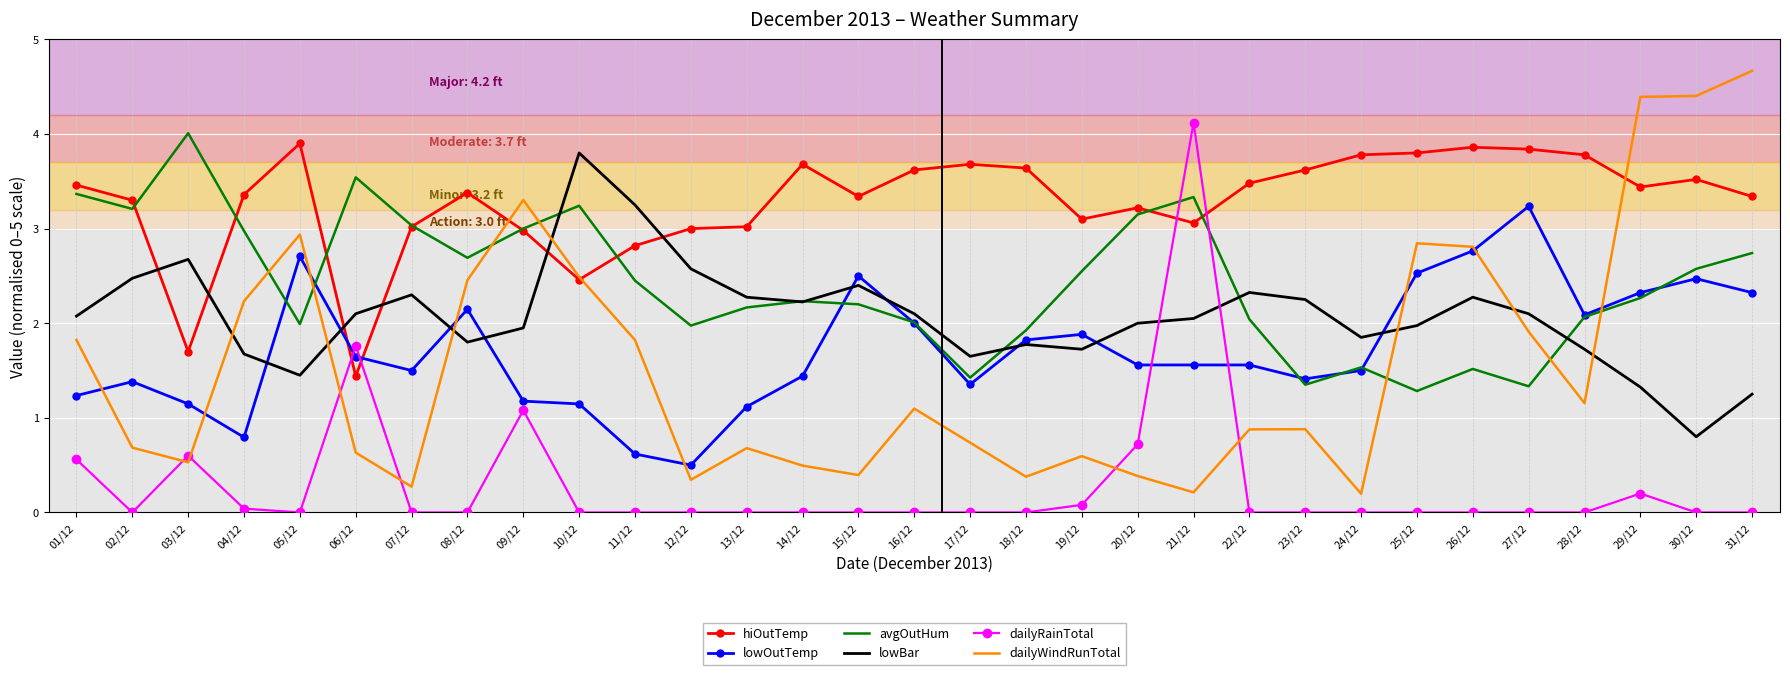

What is the sum of all avgOutHum values?

75.2